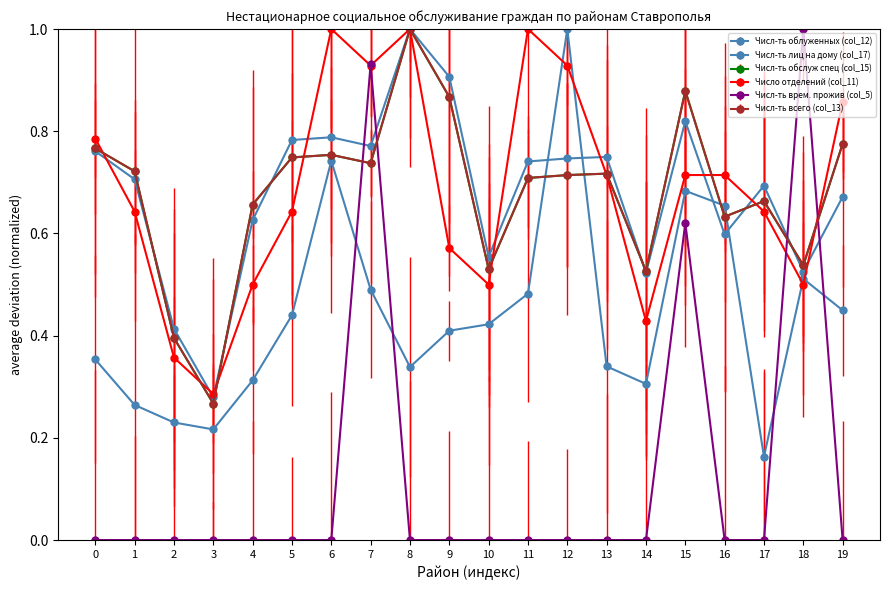

Reading left to right, extract all data points from this chart.

Числ-ть облуженных (col_12): Александровский=0.8	Апанасенковский=0.7	Андроповский=0.4	Арзгирский=0.3	Благодарненский=0.6	Будённовский=0.8	Грачёвский=0.8	Георгиевский=0.8	Изобильненский=1.0	Ипатовский=0.9	Кировский=0.6	Кочубеевский=0.7	Красногвардейский=0.7	Курский=0.7	Левокумский=0.5	Минераловодский=0.8	Нефтекумский=0.6	Новоселицкий=0.7	Новоалександровский=0.5	Петровский=0.7
Числ-ть лиц на дому (col_17): Александровский=0.4	Апанасенковский=0.3	Андроповский=0.2	Арзгирский=0.2	Благодарненский=0.3	Будённовский=0.4	Грачёвский=0.7	Георгиевский=0.5	Изобильненский=0.3	Ипатовский=0.4	Кировский=0.4	Кочубеевский=0.5	Красногвардейский=1.0	Курский=0.3	Левокумский=0.3	Минераловодский=0.7	Нефтекумский=0.7	Новоселицкий=0.2	Новоалександровский=0.5	Петровский=0.4
Числ-ть обслуж спец (col_15): Александровский=0.8	Апанасенковский=0.7	Андроповский=0.4	Арзгирский=0.3	Благодарненский=0.7	Будённовский=0.7	Грачёвский=0.8	Георгиевский=0.7	Изобильненский=1.0	Ипатовский=0.9	Кировский=0.5	Кочубеевский=0.7	Красногвардейский=0.7	Курский=0.7	Левокумский=0.5	Минераловодский=0.9	Нефтекумский=0.6	Новоселицкий=0.7	Новоалександровский=0.5	Петровский=0.8
Число отделений (col_11): Александровский=0.8	Апанасенковский=0.6	Андроповский=0.4	Арзгирский=0.3	Благодарненский=0.5	Будённовский=0.6	Грачёвский=1.0	Георгиевский=0.9	Изобильненский=1.0	Ипатовский=0.6	Кировский=0.5	Кочубеевский=1.0	Красногвардейский=0.9	Курский=0.7	Левокумский=0.4	Минераловодский=0.7	Нефтекумский=0.7	Новоселицкий=0.6	Новоалександровский=0.5	Петровский=0.9
Числ-ть врем. прожив (col_5): Александровский=0.0	Апанасенковский=0.0	Андроповский=0.0	Арзгирский=0.0	Благодарненский=0.0	Будённовский=0.0	Грачёвский=0.0	Георгиевский=0.9	Изобильненский=0.0	Ипатовский=0.0	Кировский=0.0	Кочубеевский=0.0	Красногвардейский=0.0	Курский=0.0	Левокумский=0.0	Минераловодский=0.6	Нефтекумский=0.0	Новоселицкий=0.0	Новоалександровский=1.0	Петровский=0.0
Числ-ть всего (col_13): Александровский=0.8	Апанасенковский=0.7	Андроповский=0.4	Арзгирский=0.3	Благодарненский=0.7	Будённовский=0.7	Грачёвский=0.8	Георгиевский=0.7	Изобильненский=1.0	Ипатовский=0.9	Кировский=0.5	Кочубеевский=0.7	Красногвардейский=0.7	Курский=0.7	Левокумский=0.5	Минераловодский=0.9	Нефтекумский=0.6	Новоселицкий=0.7	Новоалександровский=0.5	Петровский=0.8